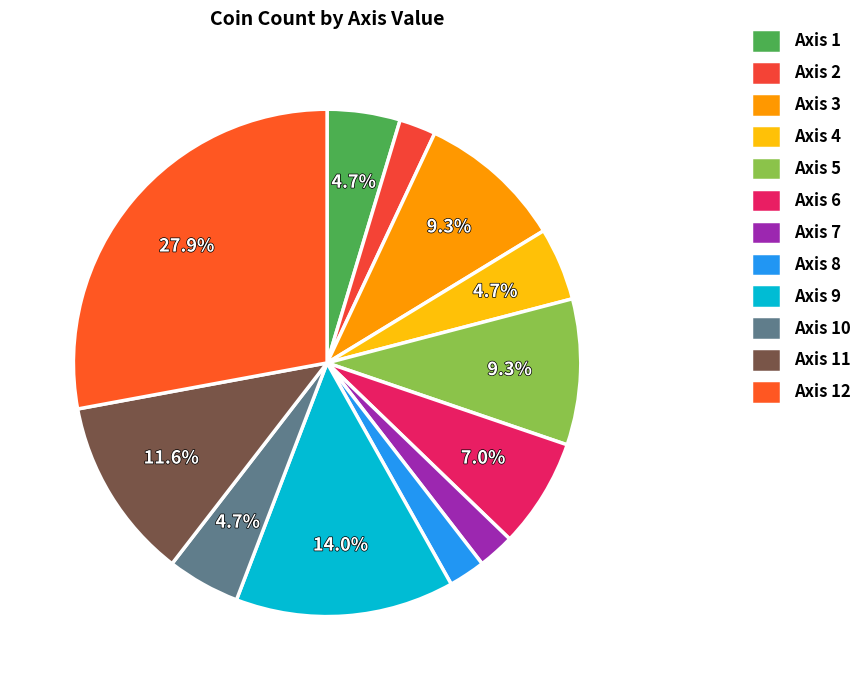

To the nearest percent, what is the average slice percentage?

8%